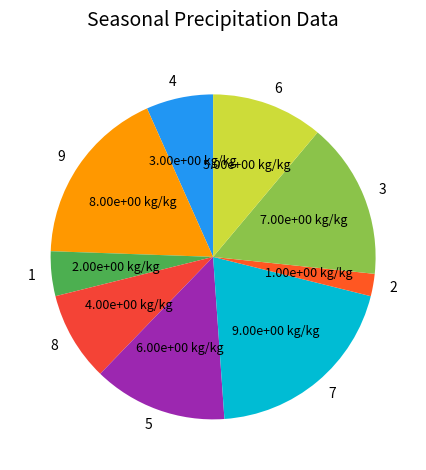

True or false: 7 accounts for 20% of the total.

True